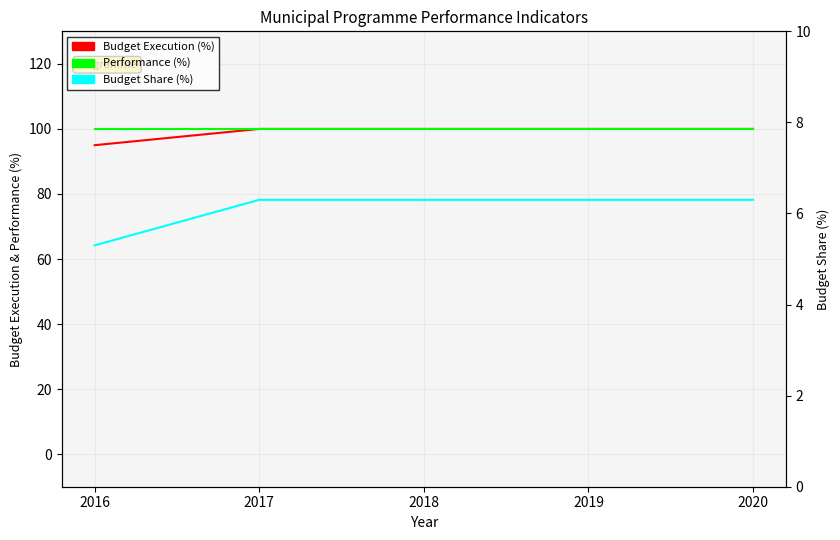

What is the value of the Performance (%) point at the 2nd from the left?

100.0